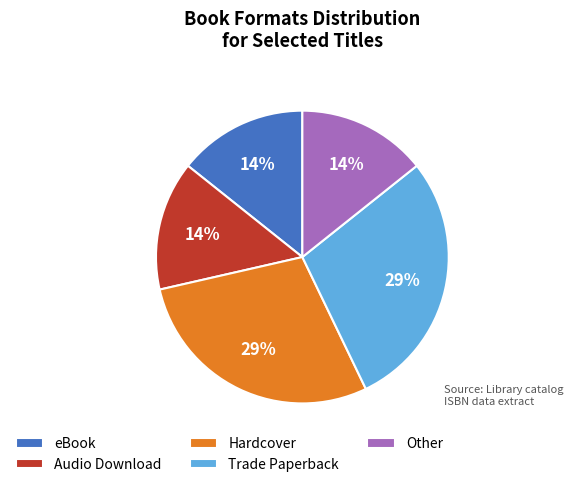

Do eBook and Audio Download together represent more than half of the pie?

No